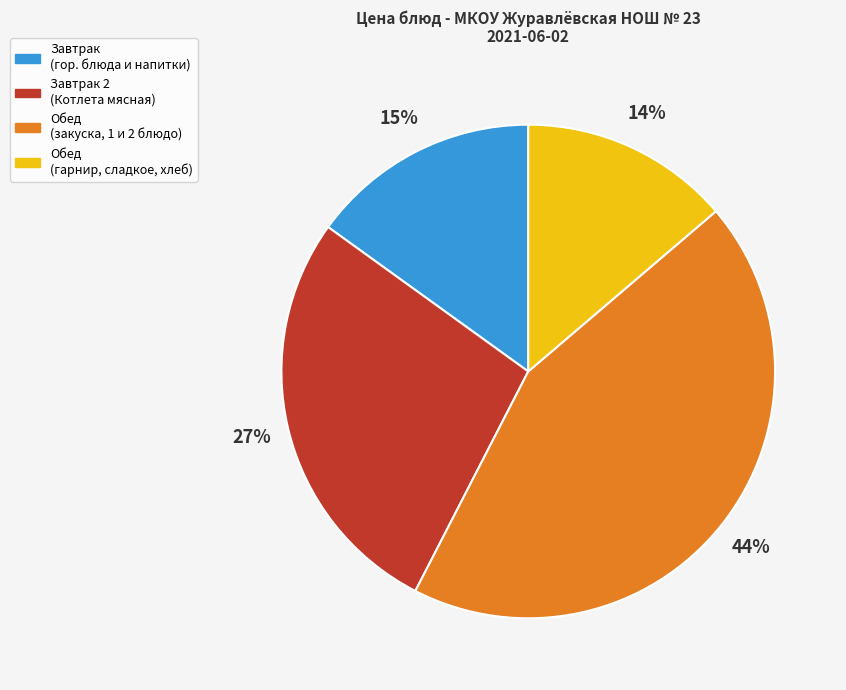

True or false: Обед (гарнир, сладкое, хлеб) accounts for 14% of the total.

True